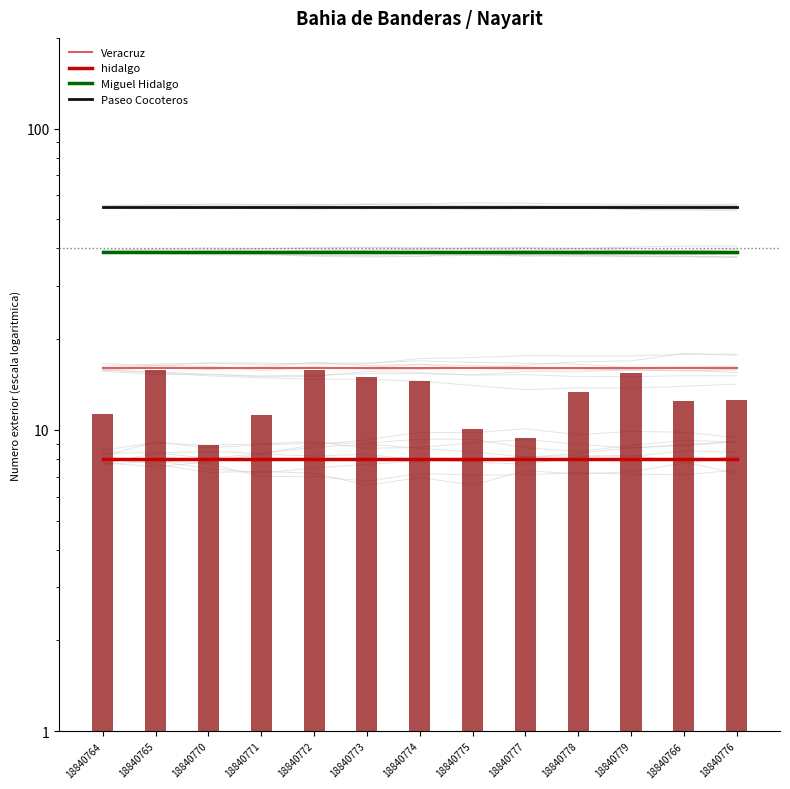

Which category has the highest value in the hidalgo series?

18840764